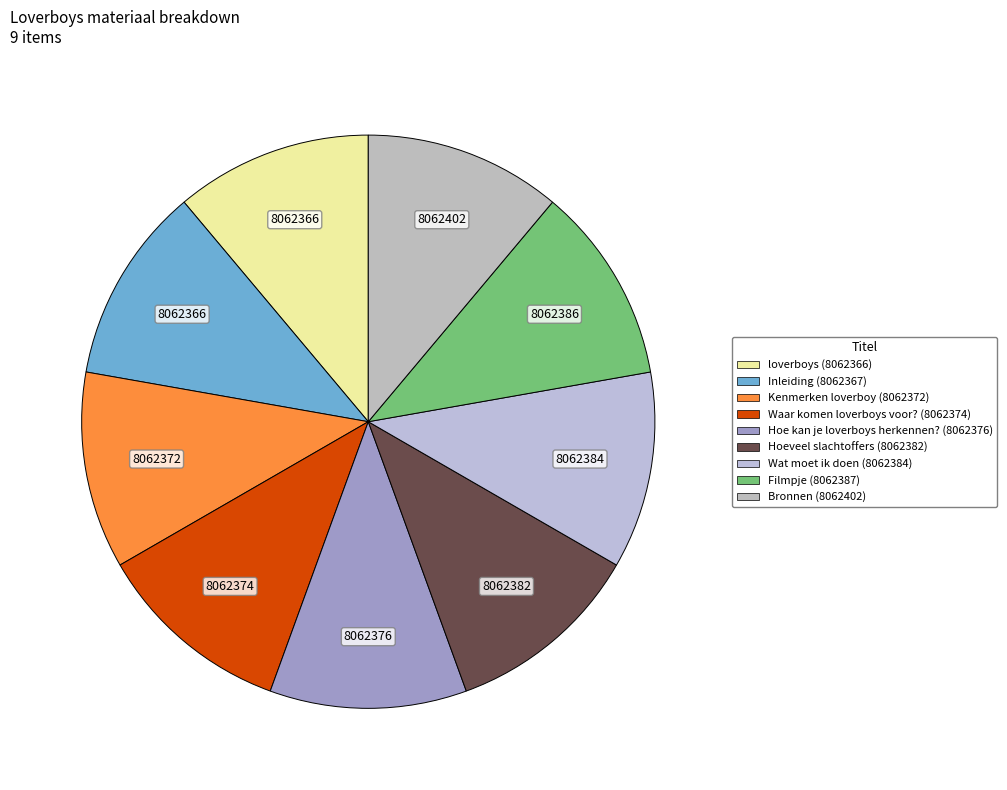

How many segments does this pie chart have?

9